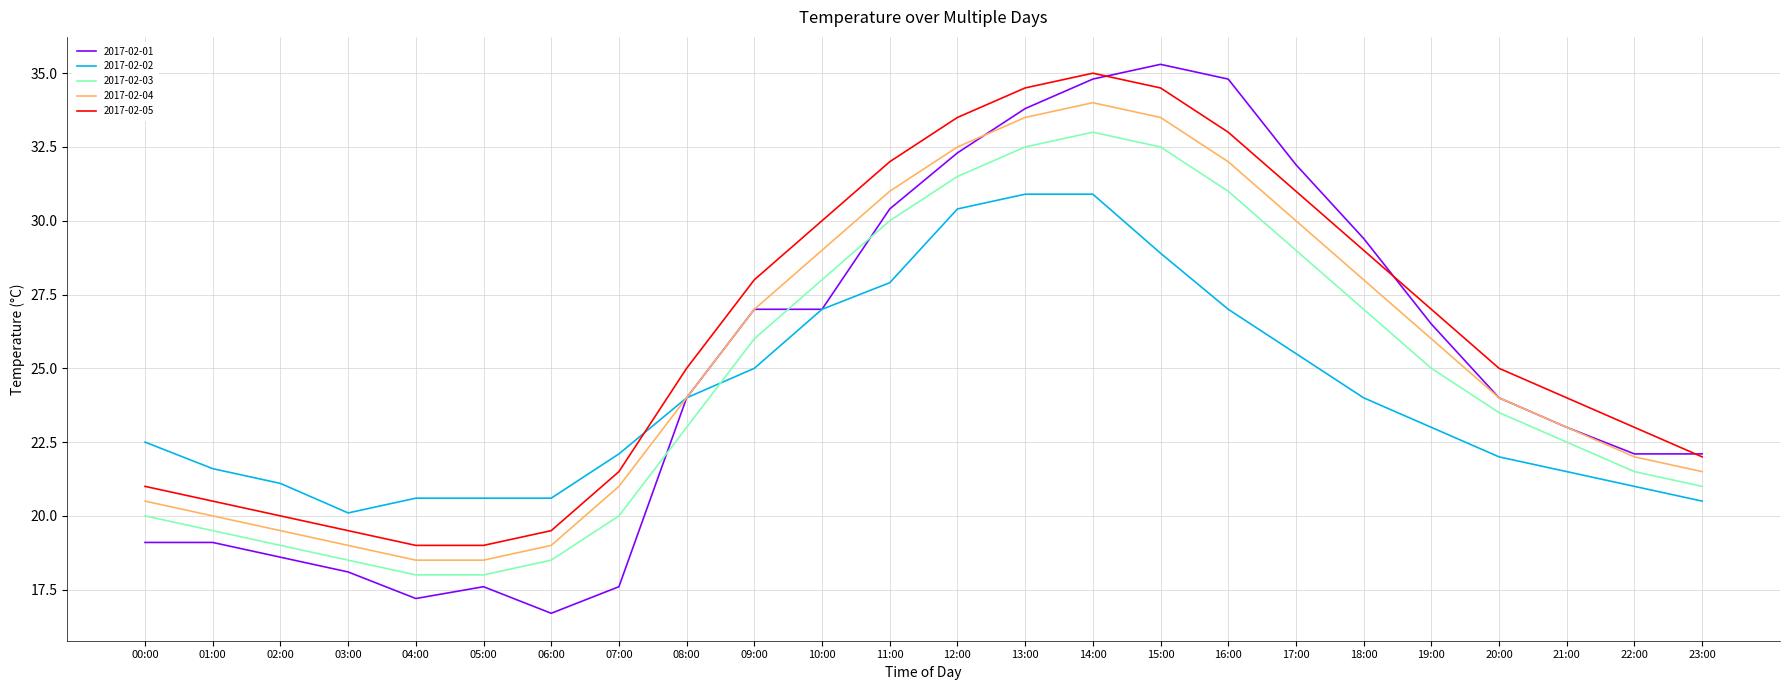

Which label corresponds to the smallest value in the chart?

06:00